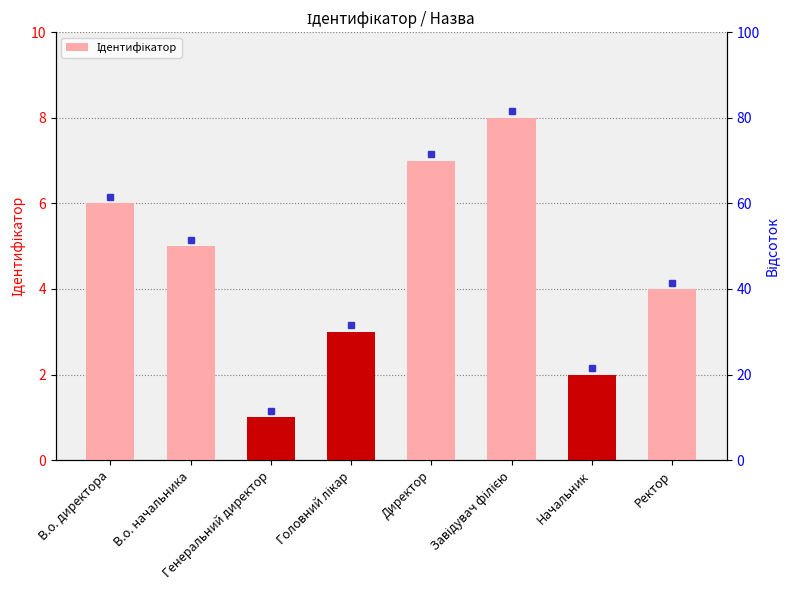

True or false: the data shows 3 at Начальник.

False